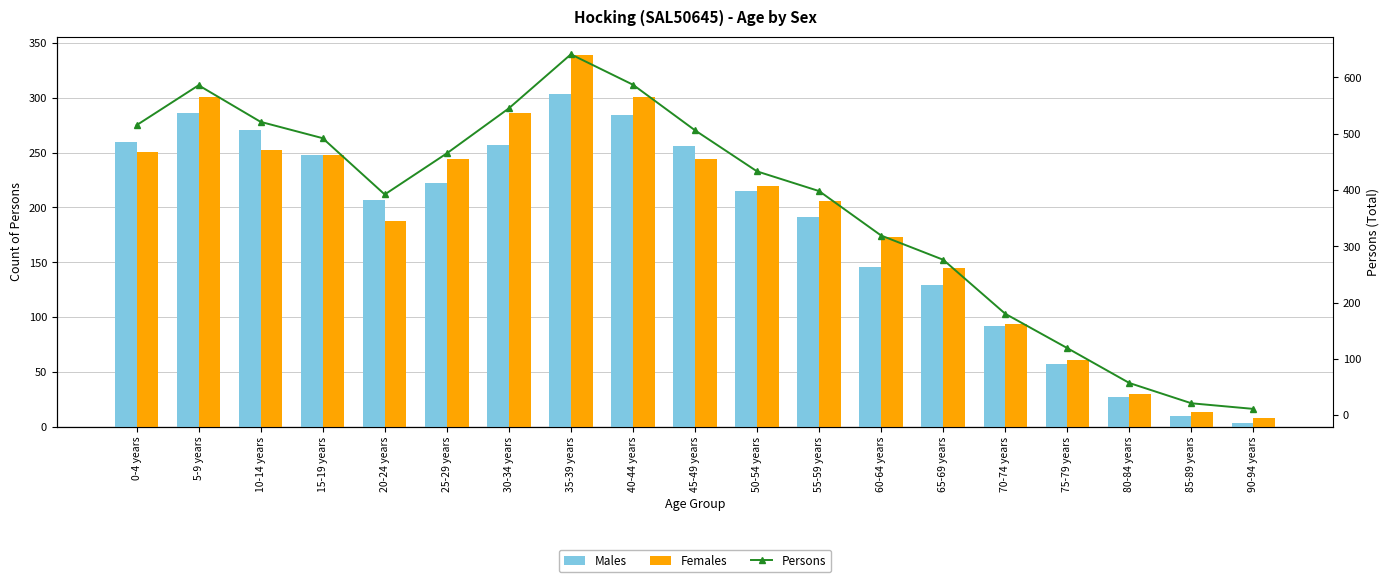

At which label does Females reach its peak?

35-39 years